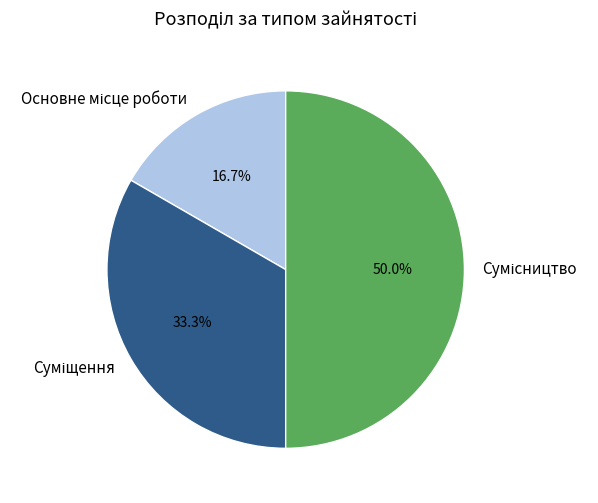

Which category has the smallest portion of the pie?

Основне місце роботи